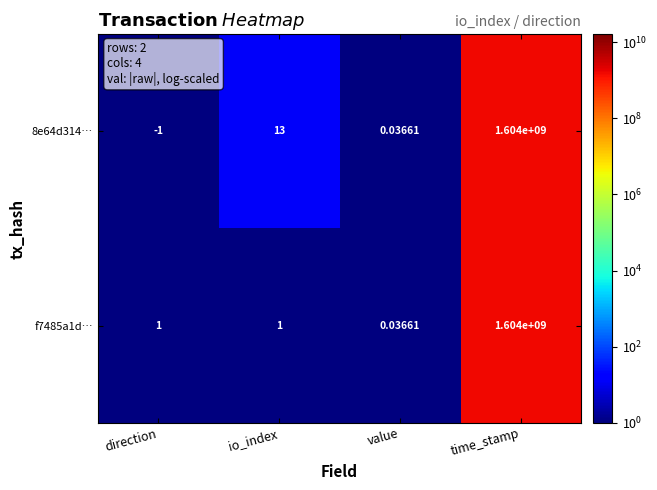

What is the greatest value displayed?

1604000000.0